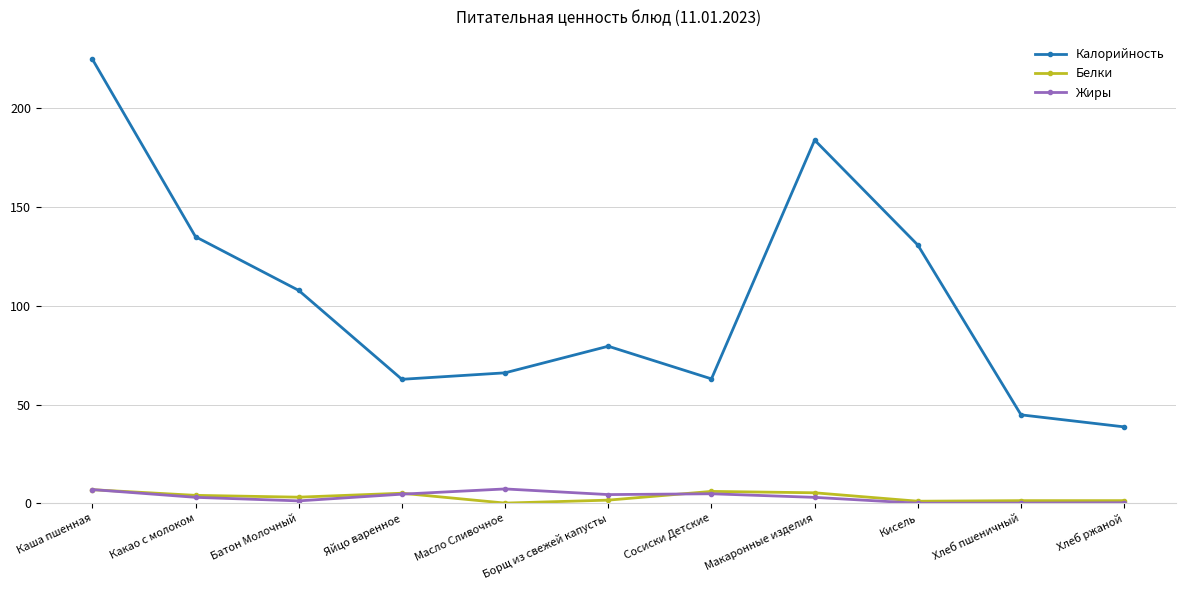

What is the maximum value for Белки?

6.9